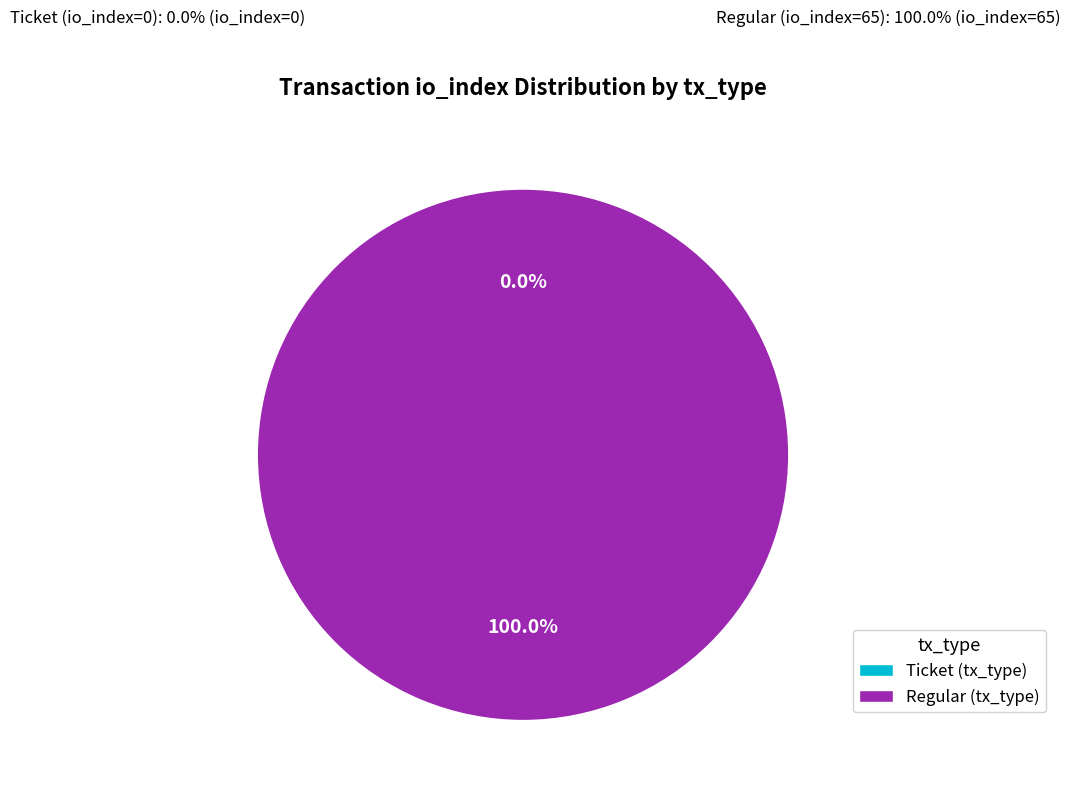

Does Regular (io_index=65) account for over 50% of the chart?

Yes